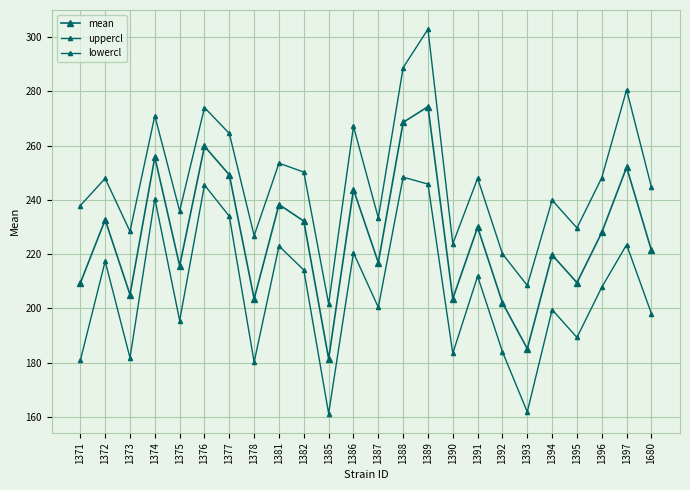

True or false: uppercl and lowercl cross at least once.

False